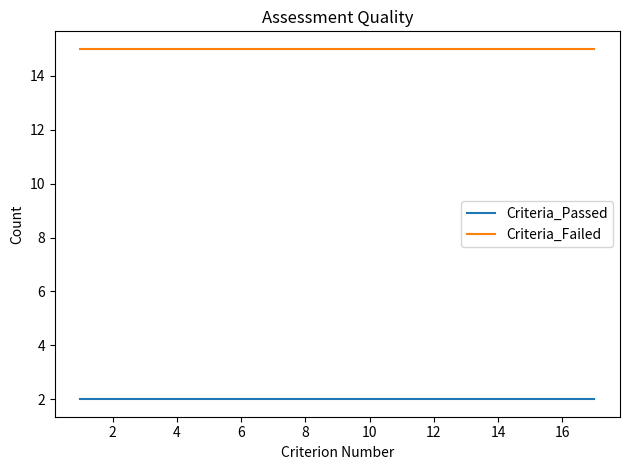

True or false: Criteria_Failed and Criteria_Passed intersect in this chart.

False